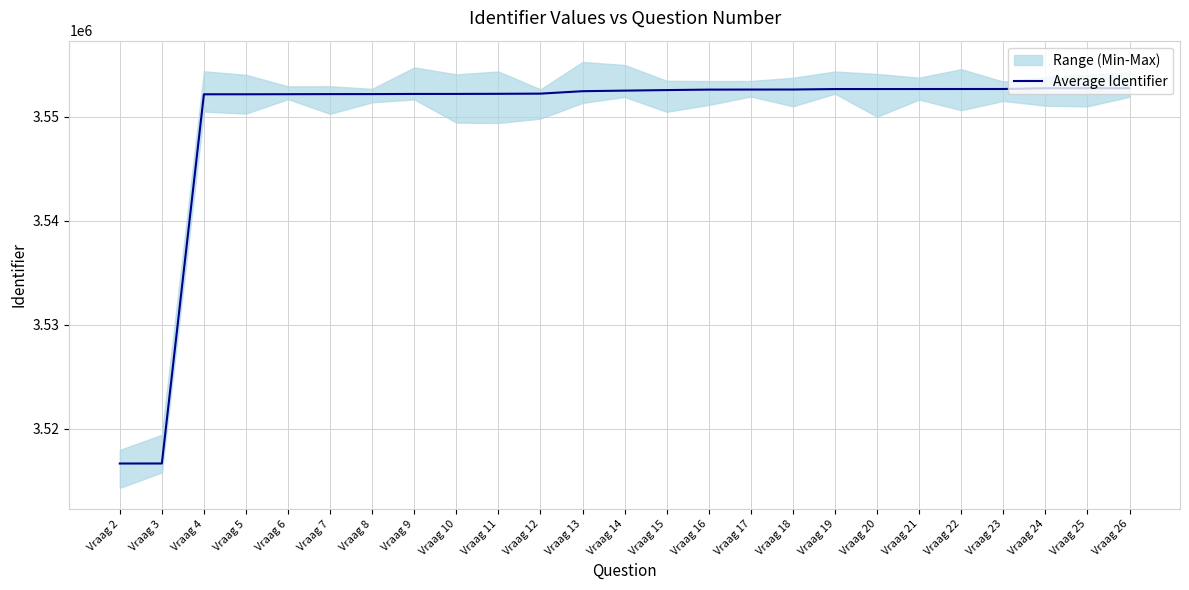

What is the value of the 24th point from the left?

3552719